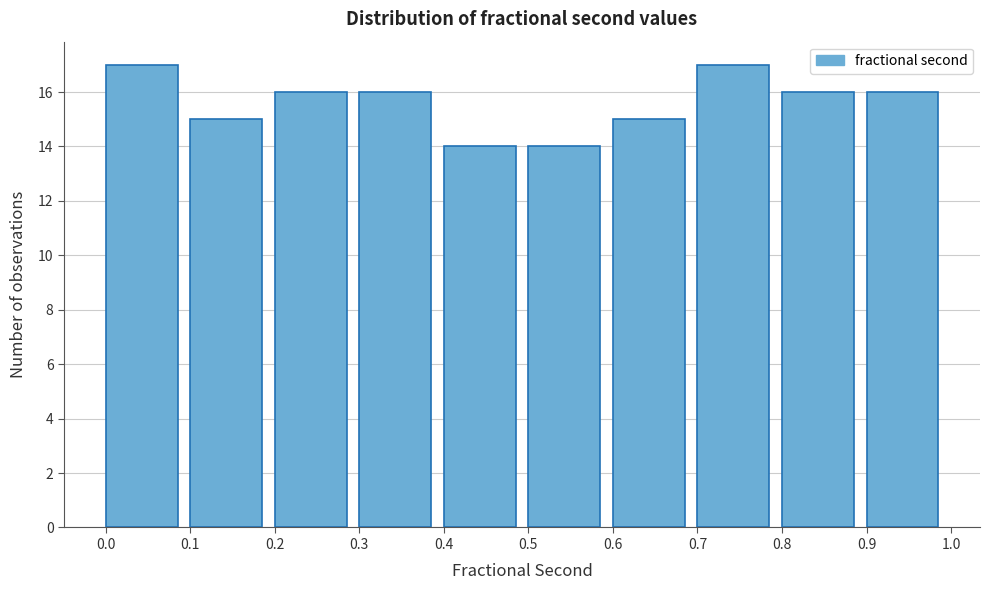

Reading left to right, list all the values displayed in this chart.

0.0=17	0.1=15	0.2=16	0.3=16	0.4=14	0.5=14	0.6=15	0.7=17	0.8=16	0.9=16